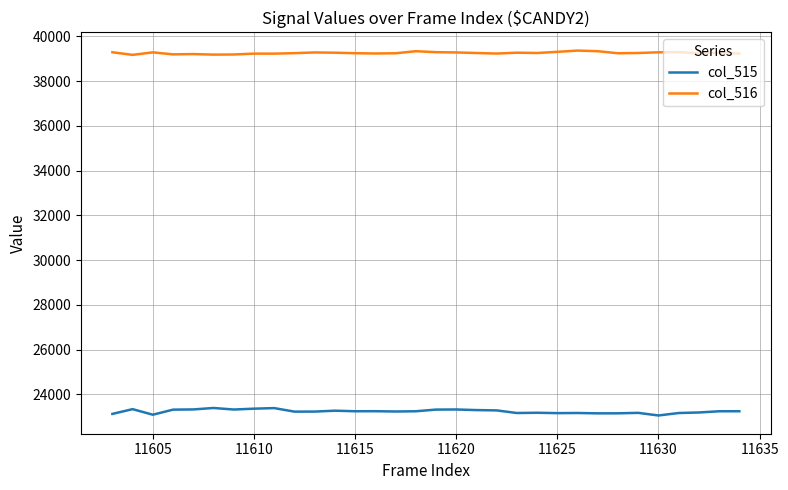

True or false: col_516 and col_515 cross at least once.

False